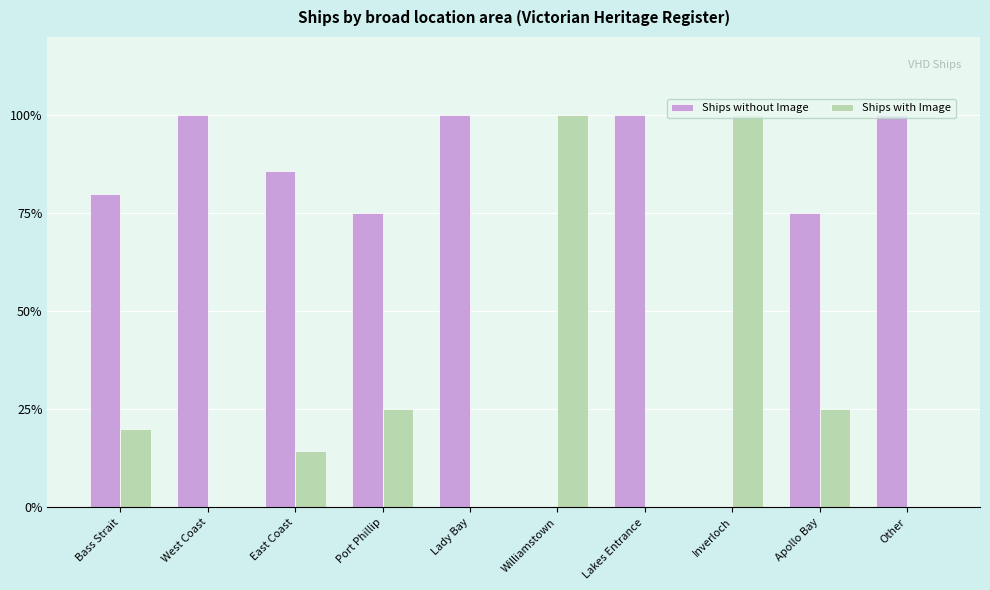

Are the bars grouped side by side (vs. stacked)?

Yes